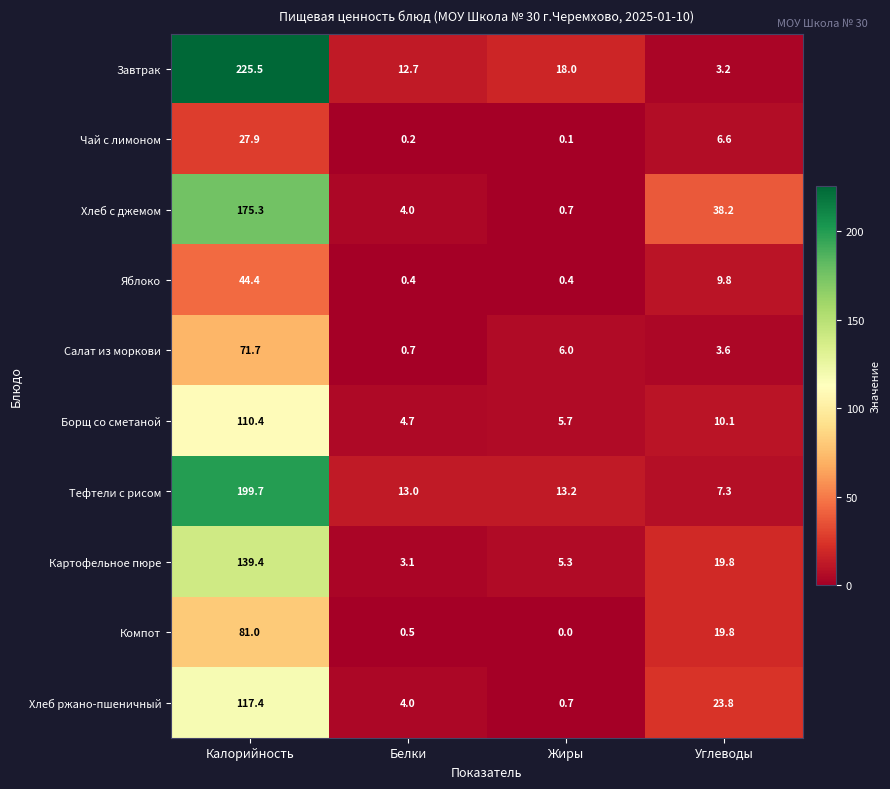

What is the difference between the second highest and second lowest values in the Борщ со сметаной series?

4.4